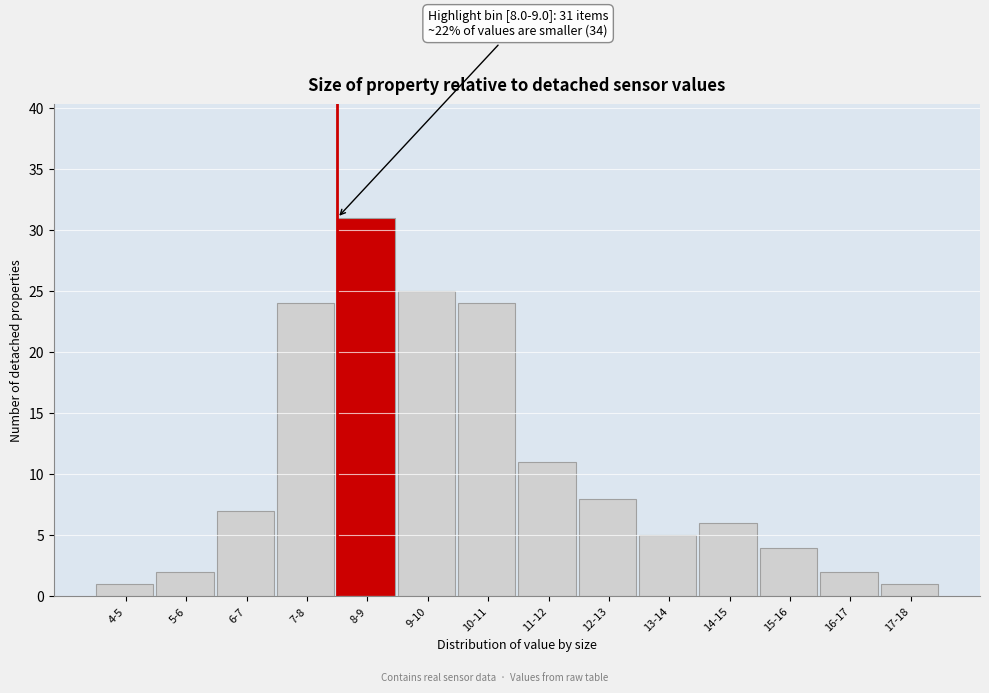

Reading right to left, list all the values displayed in this chart.

1	2	4	6	5	8	11	24	25	31	24	7	2	1